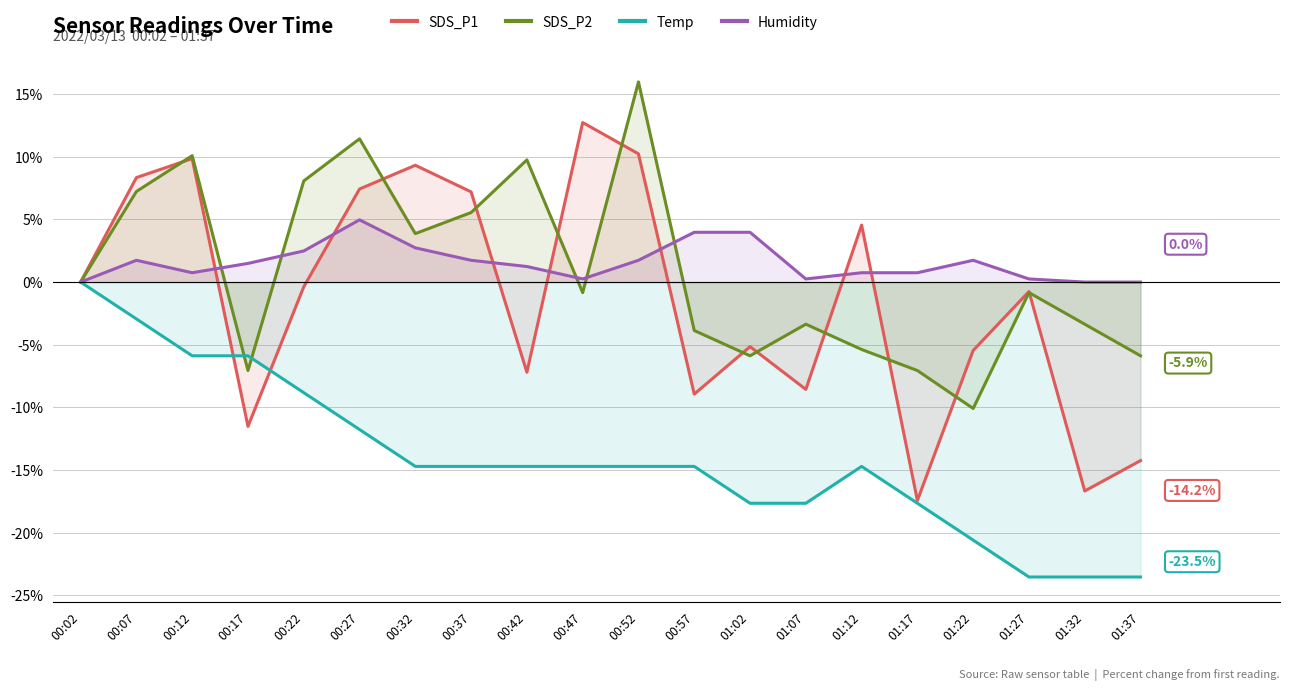

What is the difference between the Temp values at 01:22 and 01:32?

2.9